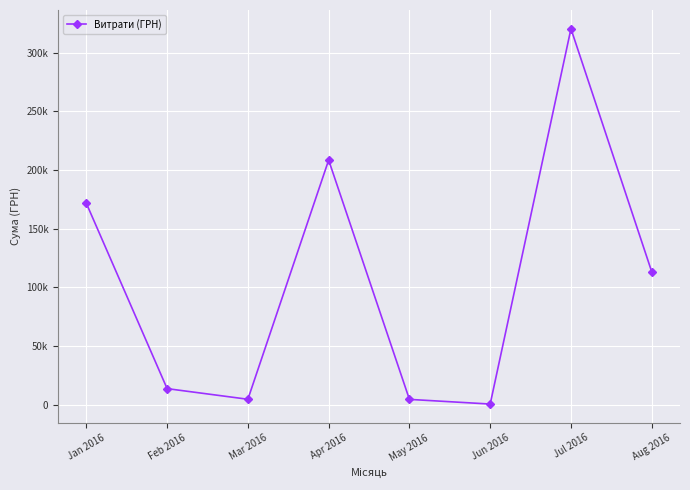

What is the minimum value shown in the chart?

600.0